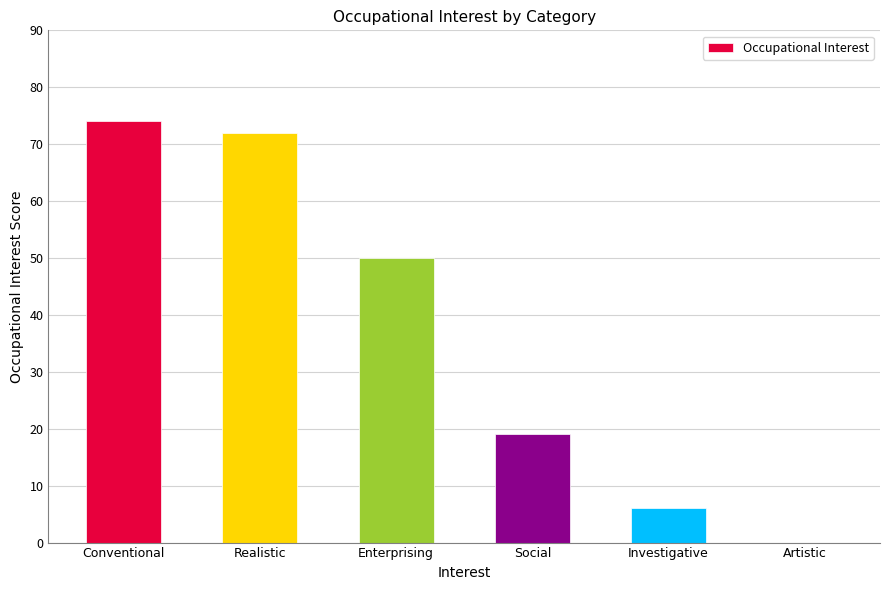

What is the maximum value shown in the chart?

74